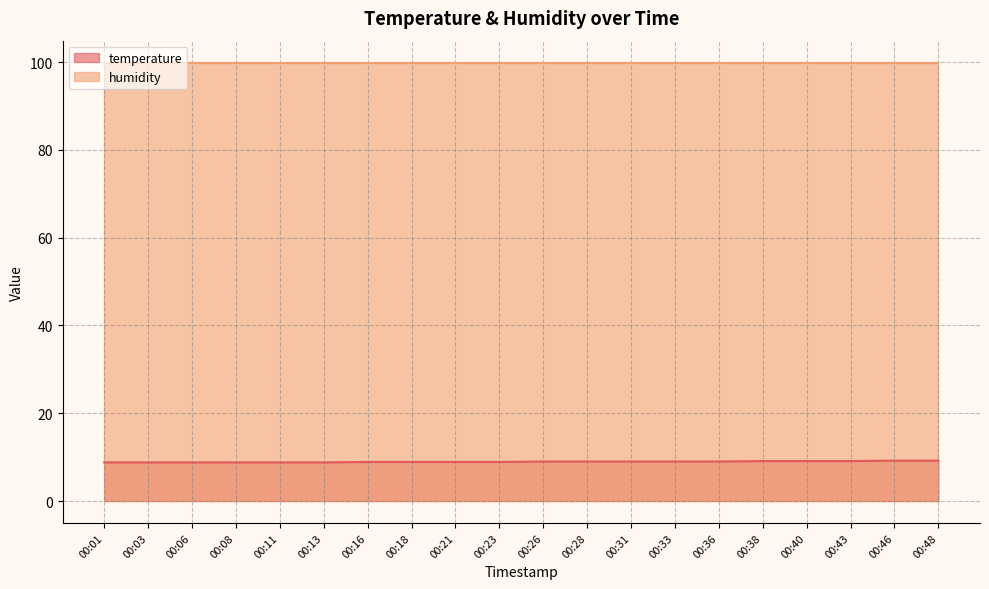

List the labels in order of value, largest first.

00:46, 00:48, 00:38, 00:40, 00:43, 00:26, 00:28, 00:31, 00:33, 00:36, 00:16, 00:18, 00:21, 00:23, 00:01, 00:03, 00:06, 00:08, 00:11, 00:13